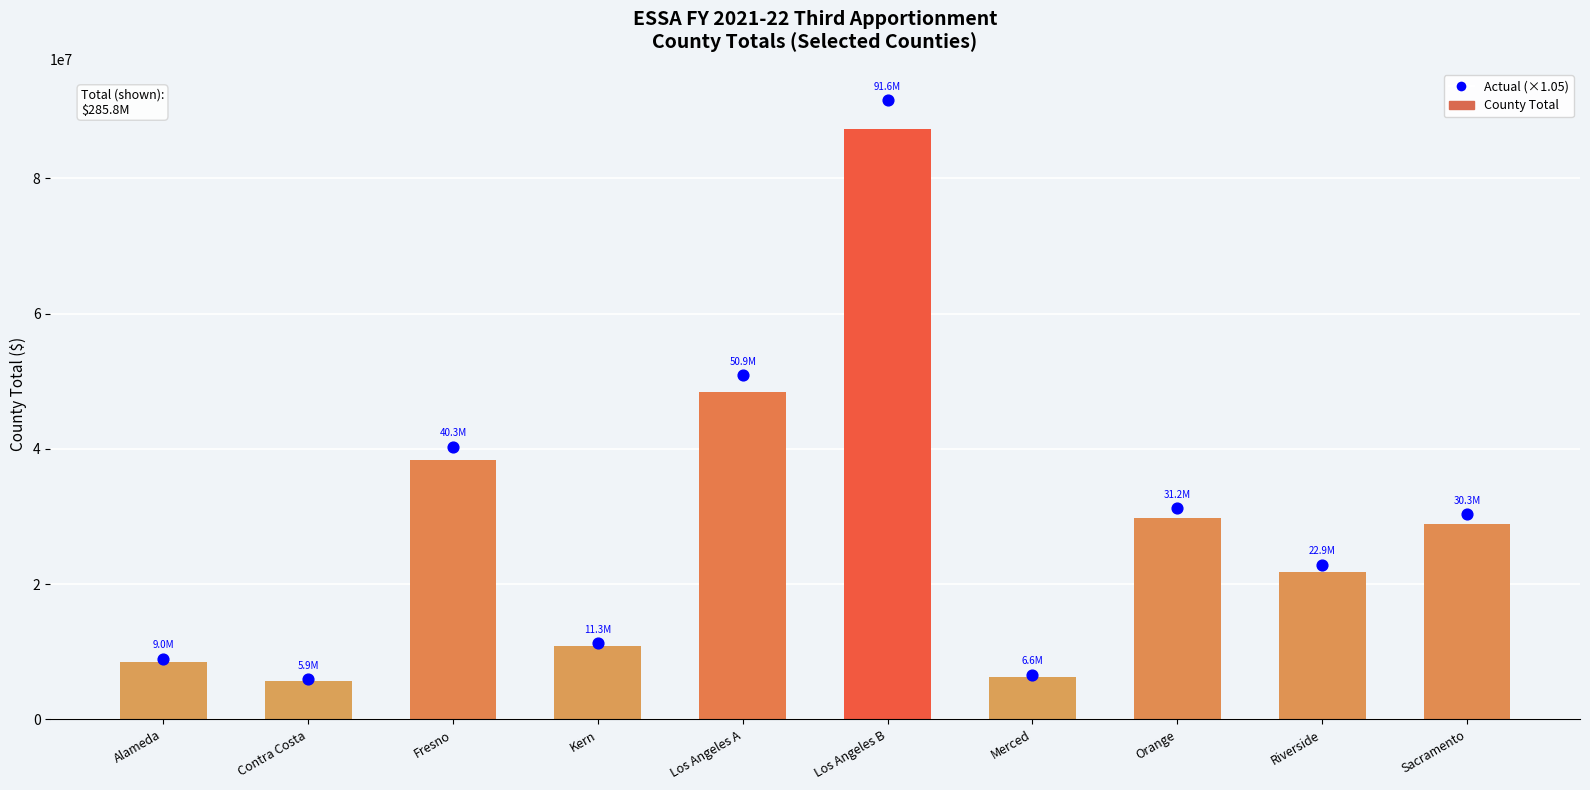

What are all the series names shown in the legend?

County Total, Actual